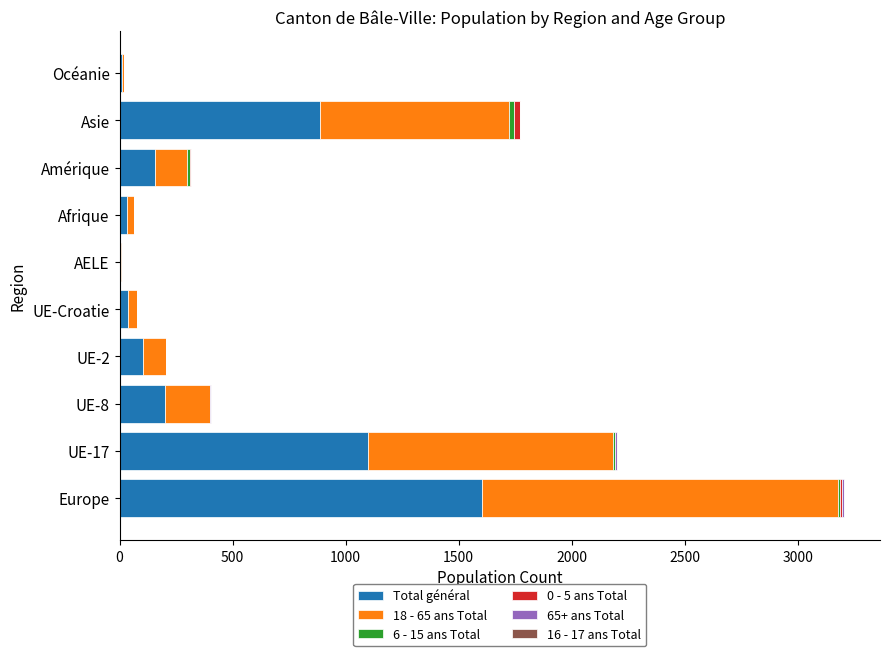

The value of Total général at UE-8 is 202. True or false?

True